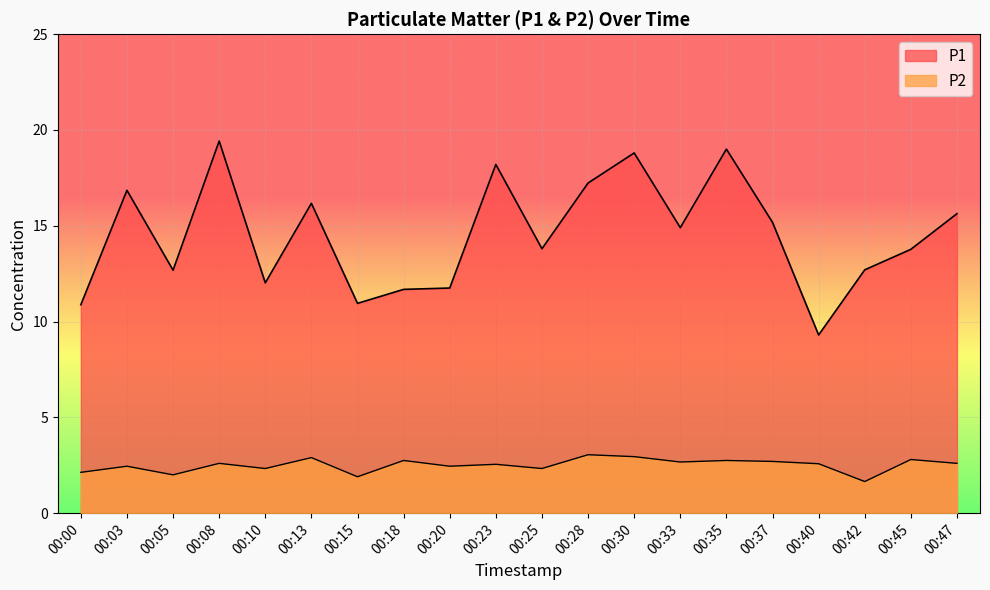

Which series has the largest total across all categories?

P1